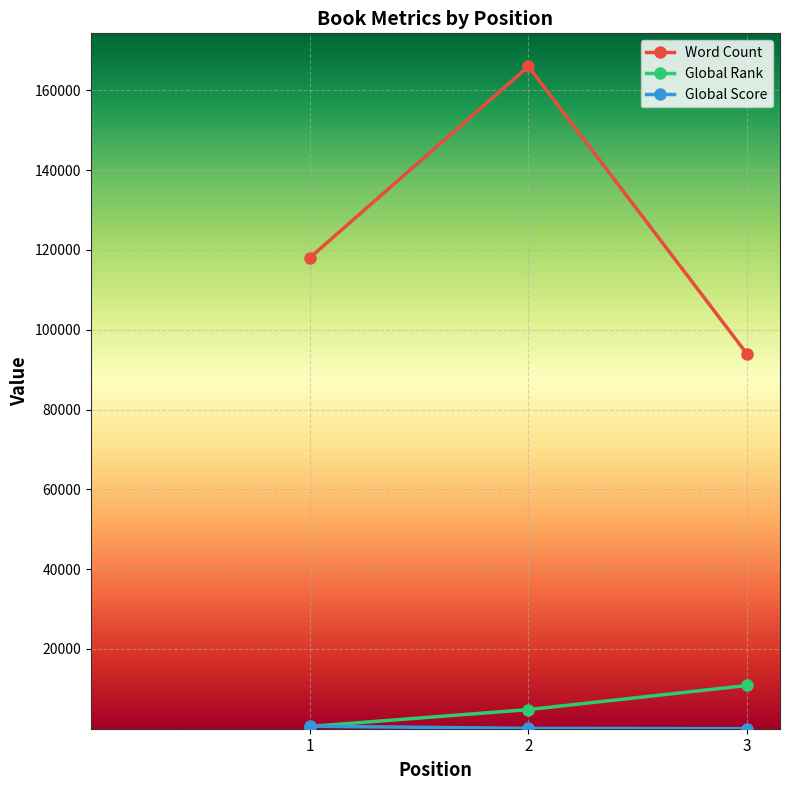

How many values in the Word Count series are below 118000?

1